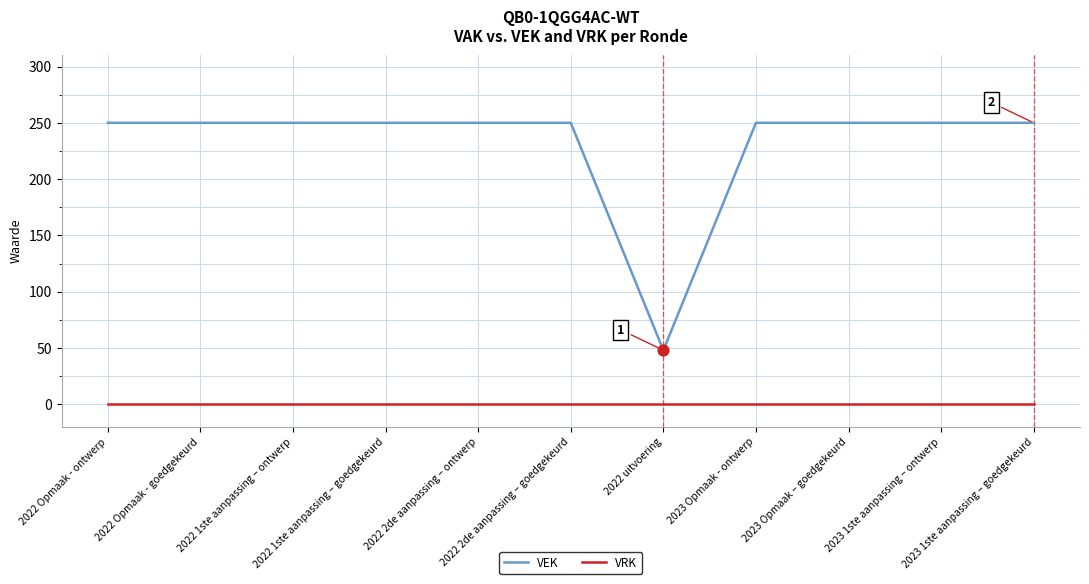

Is the value of VRK at 2022 2de aanpassing – ontwerp greater than the value of VEK at 2022 2de aanpassing – goedgekeurd?

No